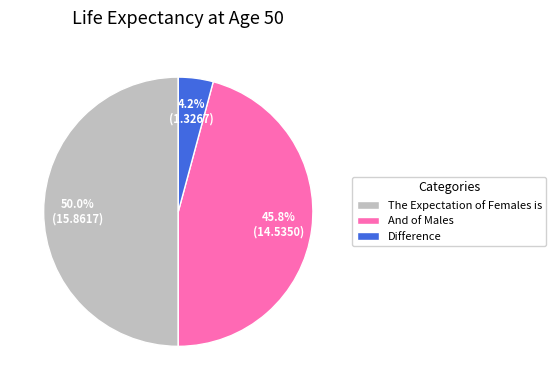

True or false: Difference accounts for 15% of the total.

False